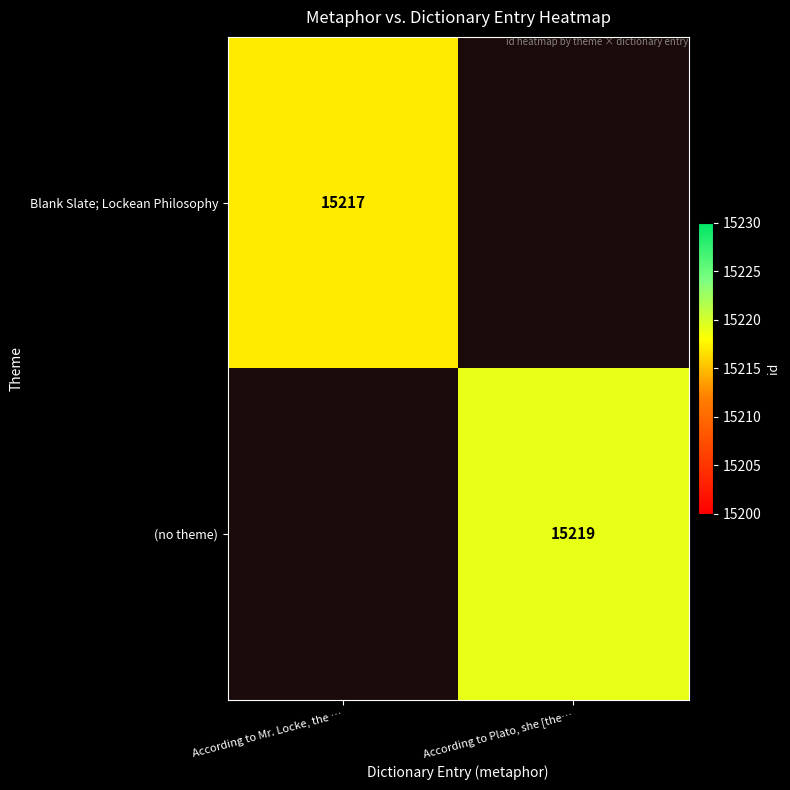

Is the value of (no theme) at According to Plato, she [the… greater than the value of Blank Slate; Lockean Philosophy at According to Mr. Locke, the …?

Yes